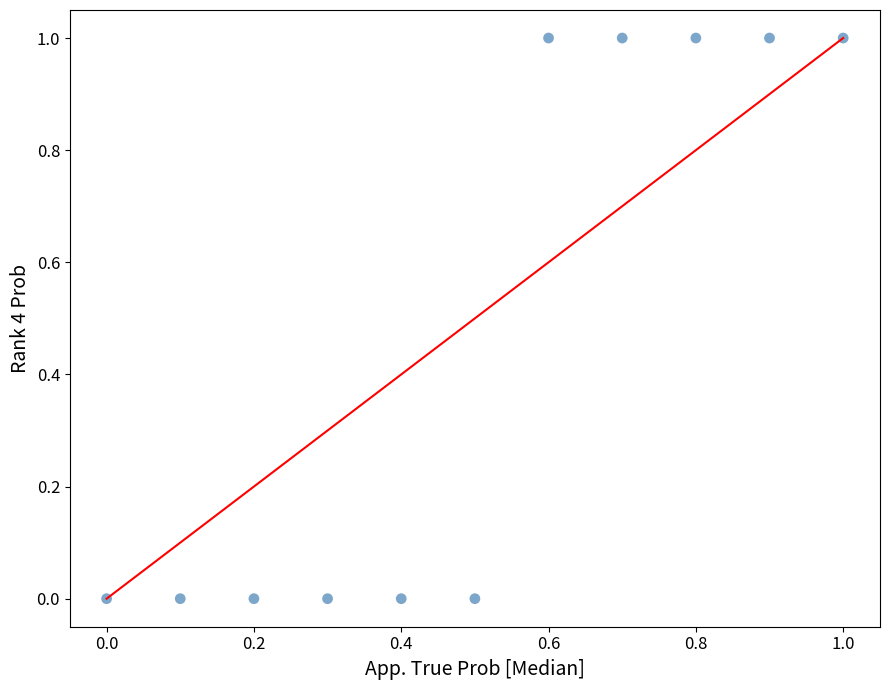

What is the average Y value?

0.5